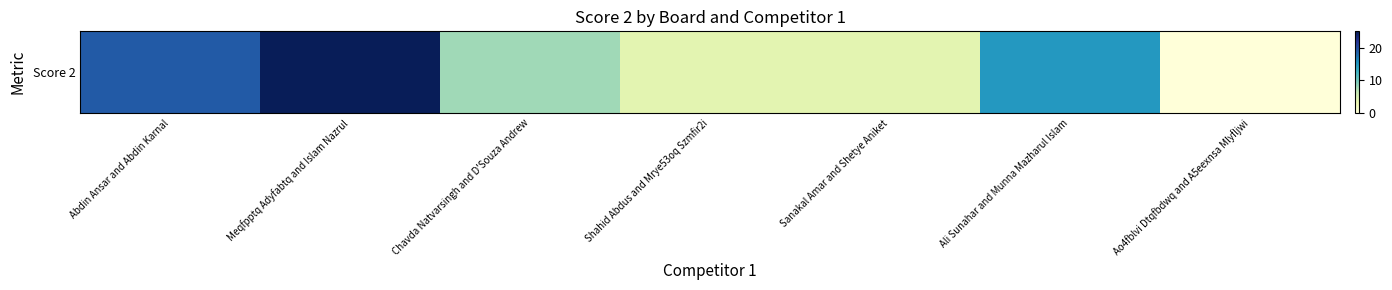

What is the sum of all values?

75